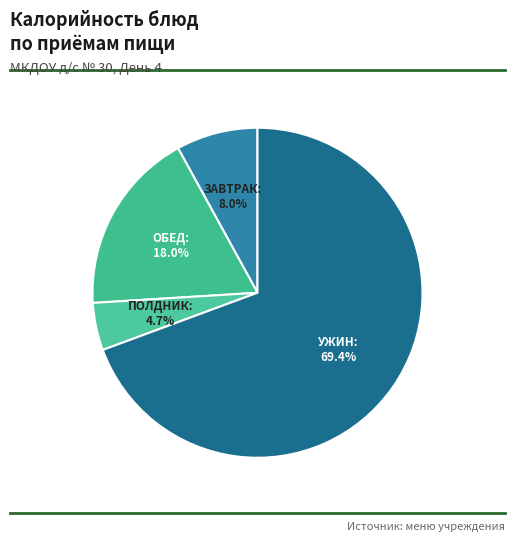

How many segments does this pie chart have?

4